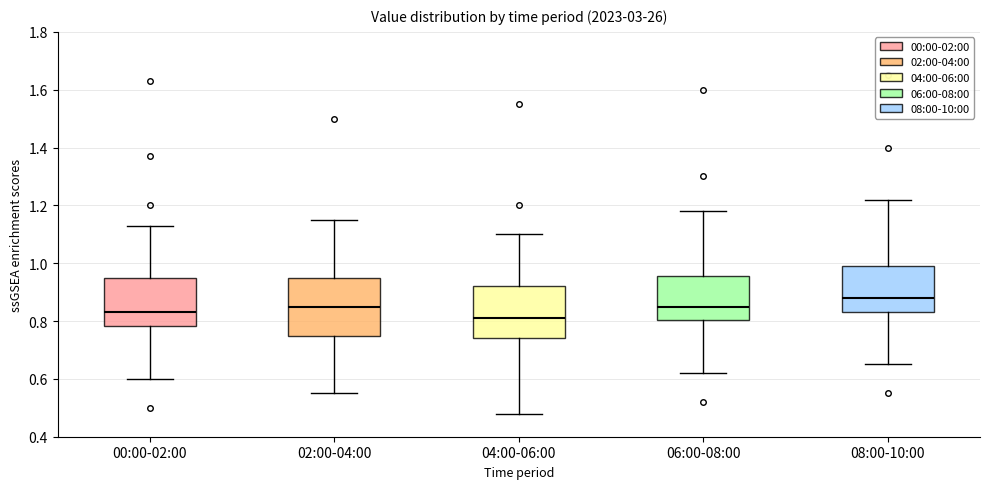

Where is the upper edge of the box for 06:00-08:00 on the y-axis? The values are not printed on the chart, so give them approximately, as read against the axis.

0.96